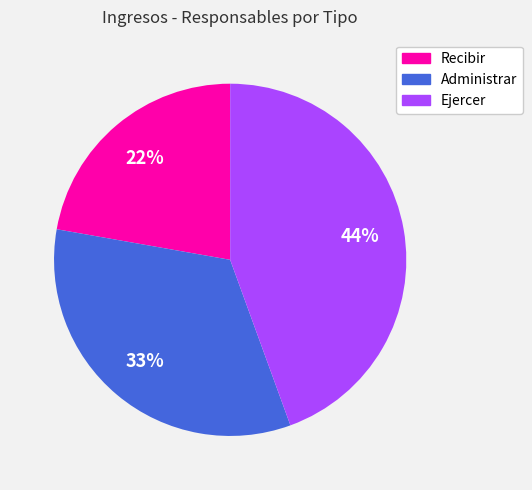

Which has a higher value, Recibir or Ejercer?

Ejercer